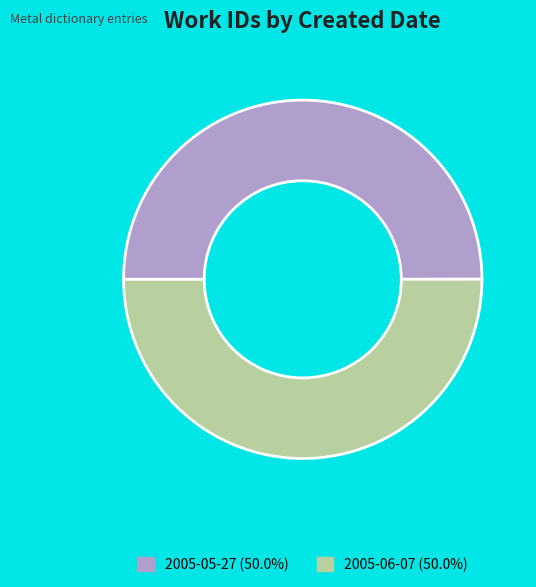

Combined, do 2005-05-27 and 2005-06-07 account for over 50%?

Yes